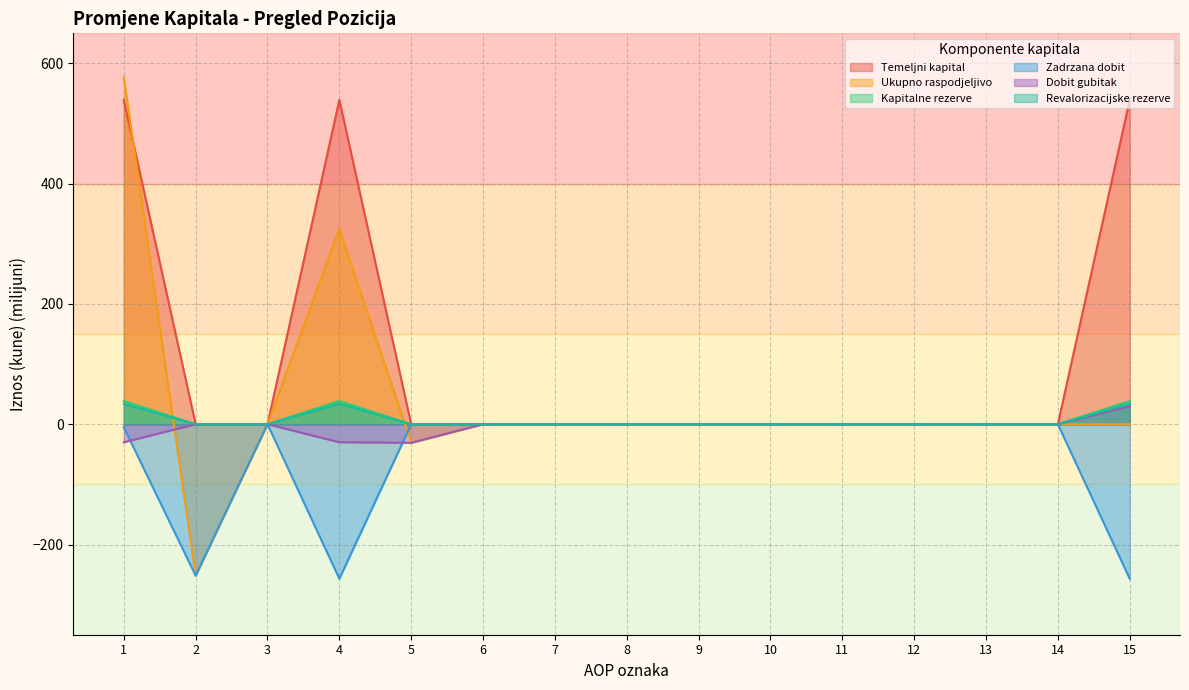

The value of Temeljni kapital at 6 is -179.4. True or false?

False